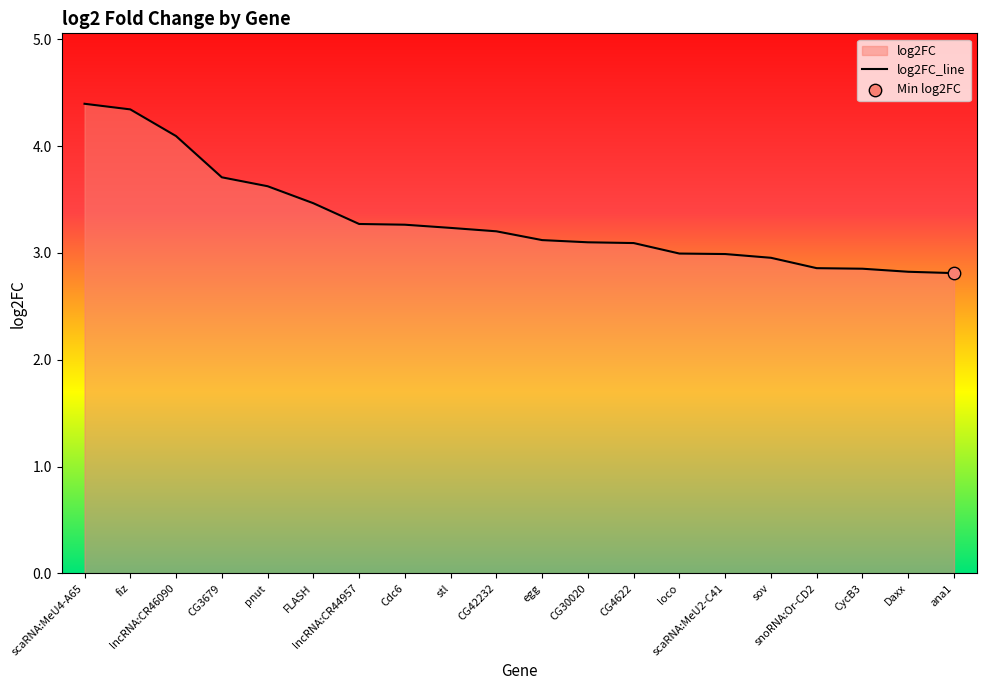

Which has a higher value, fiz or ana1?

fiz